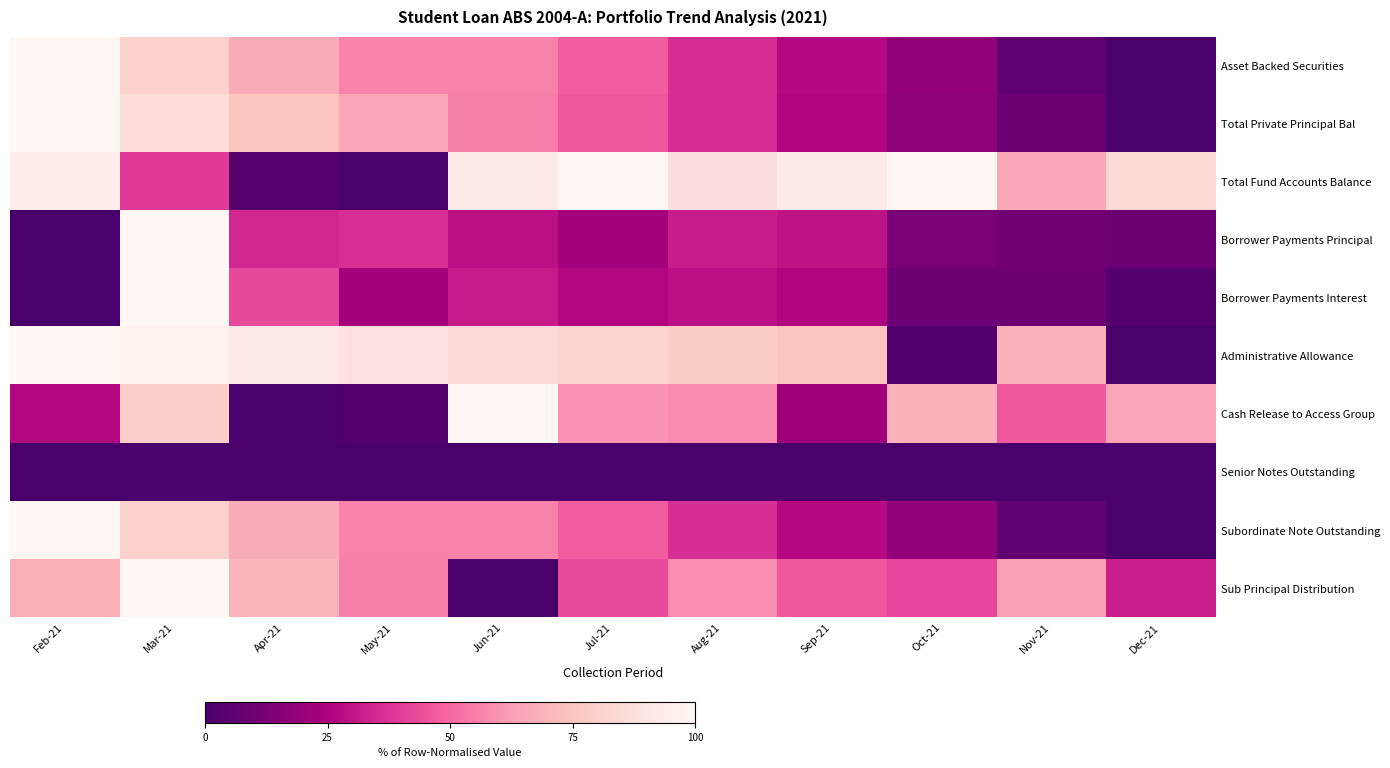

Reading right to left, list all the values displayed in this chart.

Asset Backed Securities: Dec-21=0.0	Nov-21=6.3	Oct-21=18.7	Sep-21=26.9	Aug-21=36.0	Jul-21=47.4	Jun-21=55.9	May-21=55.9	Apr-21=66.8	Mar-21=80.4	Feb-21=100.0
Total Private Principal Bal: Dec-21=0.0	Nov-21=8.7	Oct-21=17.4	Sep-21=26.0	Aug-21=35.9	Jul-21=46.0	Jun-21=55.4	May-21=65.0	Apr-21=75.7	Mar-21=86.1	Feb-21=100.0
Total Fund Accounts Balance: Dec-21=84.2	Nov-21=65.3	Oct-21=100.0	Sep-21=93.0	Aug-21=87.4	Jul-21=99.6	Jun-21=92.9	May-21=0.0	Apr-21=3.3	Mar-21=39.1	Feb-21=94.5
Borrower Payments Principal: Dec-21=9.5	Nov-21=10.6	Oct-21=13.0	Sep-21=29.5	Aug-21=31.9	Jul-21=22.7	Jun-21=28.9	May-21=36.5	Apr-21=34.6	Mar-21=100.0	Feb-21=0.0
Borrower Payments Interest: Dec-21=3.0	Nov-21=10.1	Oct-21=9.7	Sep-21=26.1	Aug-21=28.8	Jul-21=26.2	Jun-21=31.5	May-21=22.7	Apr-21=42.8	Mar-21=100.0	Feb-21=0.0
Administrative Allowance: Dec-21=0.0	Nov-21=68.3	Oct-21=2.7	Sep-21=74.8	Aug-21=78.3	Jul-21=81.6	Jun-21=84.9	May-21=88.7	Apr-21=92.3	Mar-21=97.1	Feb-21=100.0
Cash Release to Access Group: Dec-21=64.6	Nov-21=46.4	Oct-21=68.9	Sep-21=21.5	Aug-21=58.0	Jul-21=59.7	Jun-21=100.0	May-21=2.8	Apr-21=0.0	Mar-21=79.0	Feb-21=26.4
Senior Notes Outstanding: Dec-21=0.0	Nov-21=0.0	Oct-21=0.0	Sep-21=0.0	Aug-21=0.0	Jul-21=0.0	Jun-21=0.0	May-21=0.0	Apr-21=0.0	Mar-21=0.0	Feb-21=0.0
Subordinate Note Outstanding: Dec-21=0.0	Nov-21=6.3	Oct-21=18.7	Sep-21=26.9	Aug-21=36.0	Jul-21=47.4	Jun-21=55.9	May-21=55.9	Apr-21=66.8	Mar-21=80.4	Feb-21=100.0
Sub Principal Distribution: Dec-21=32.3	Nov-21=63.1	Oct-21=41.5	Sep-21=46.2	Aug-21=58.5	Jul-21=43.1	Jun-21=0.0	May-21=55.4	Apr-21=69.2	Mar-21=100.0	Feb-21=67.7